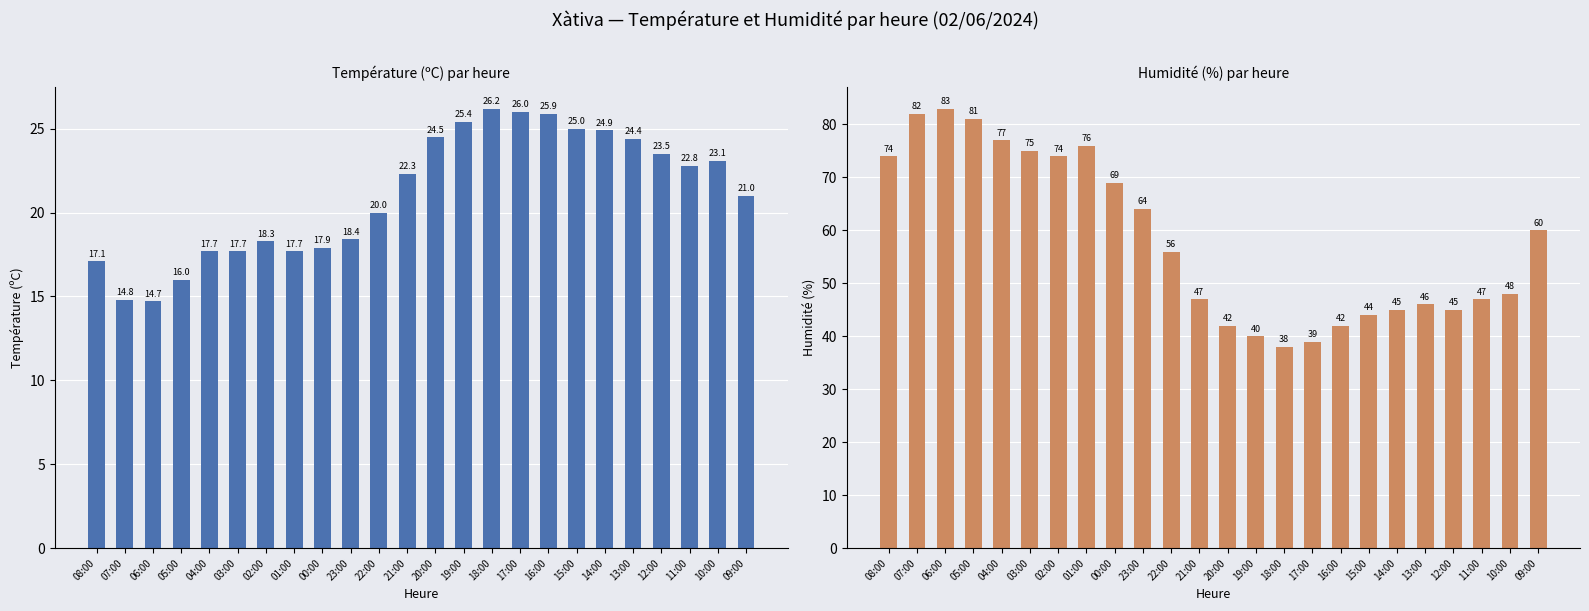

List the labels in order of Température (ºC) value, smallest first.

06:00, 07:00, 05:00, 08:00, 04:00, 03:00, 01:00, 00:00, 02:00, 23:00, 22:00, 09:00, 21:00, 11:00, 10:00, 12:00, 13:00, 20:00, 14:00, 15:00, 19:00, 16:00, 17:00, 18:00